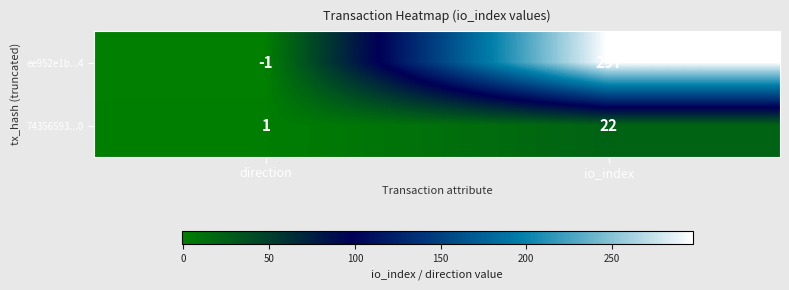

Which series has the largest total across all categories?

ee952e1b...4